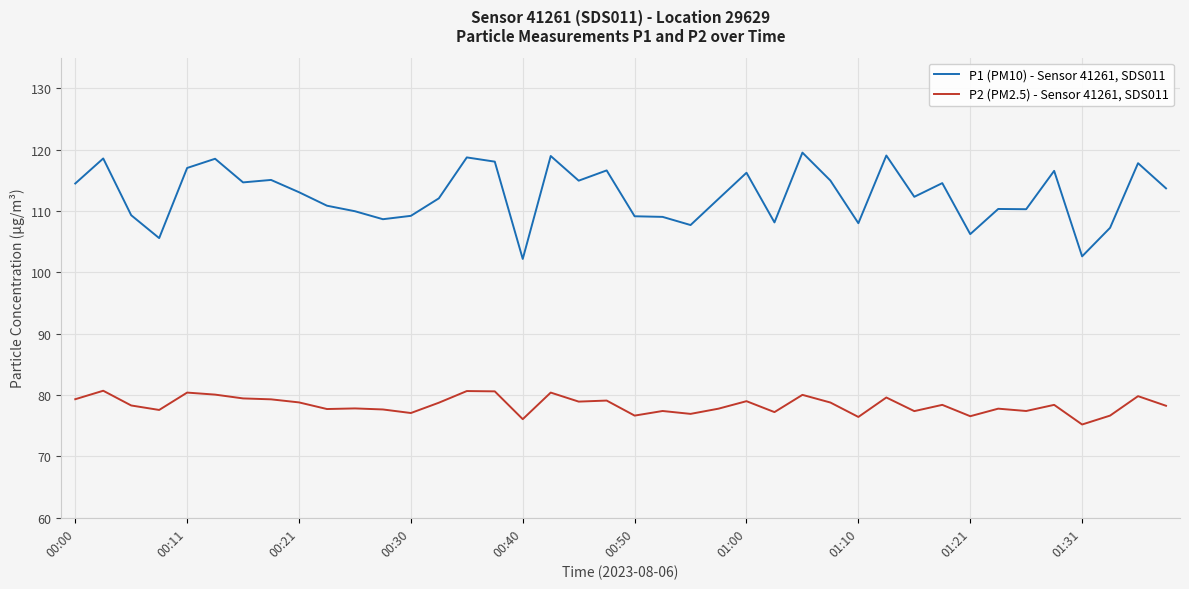

Does the chart display data point markers on the line(s)?

No